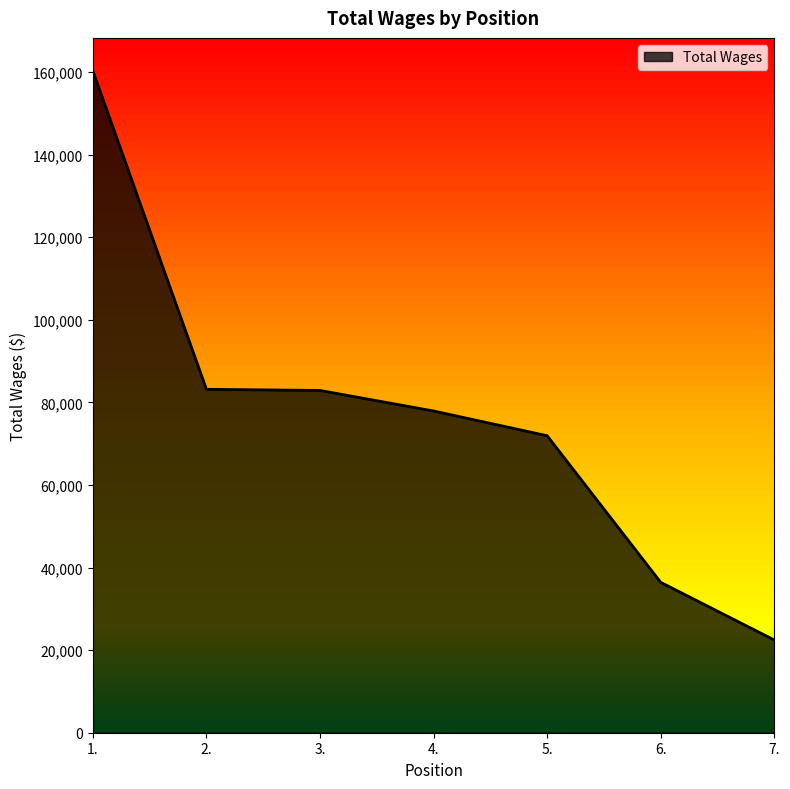

Which category has the highest value across all series?

1.